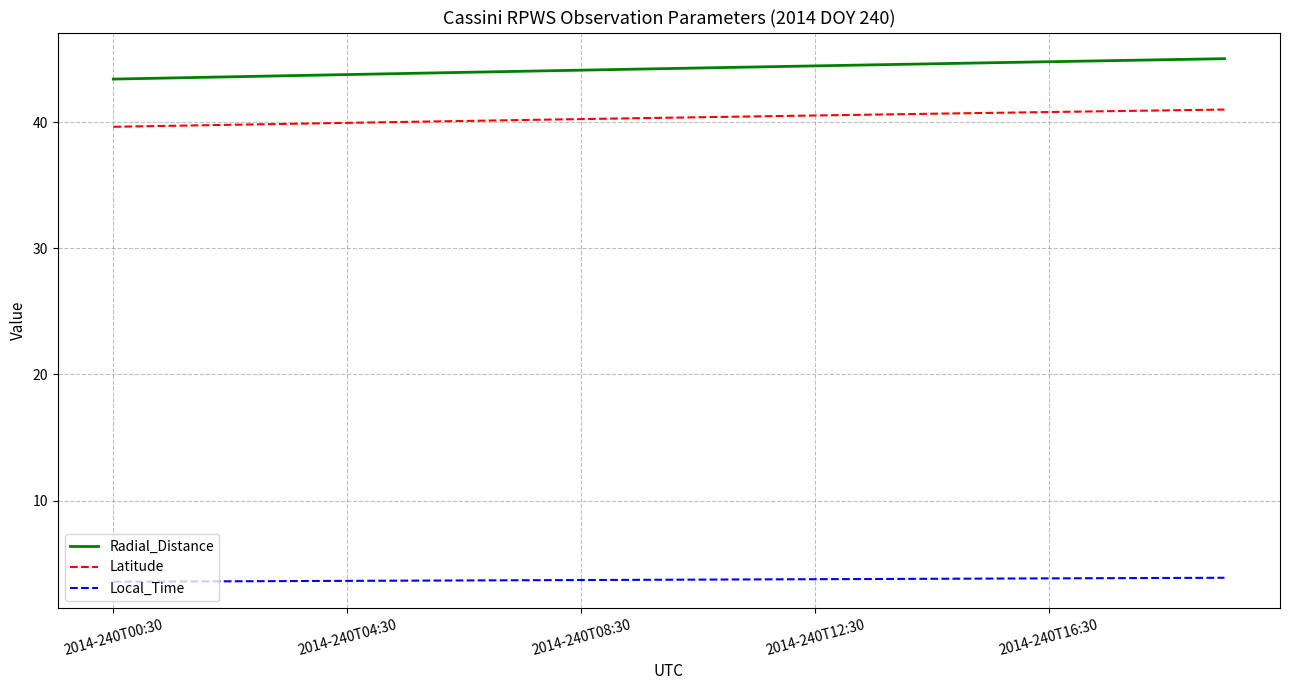

How many categories are shown in the chart?

20